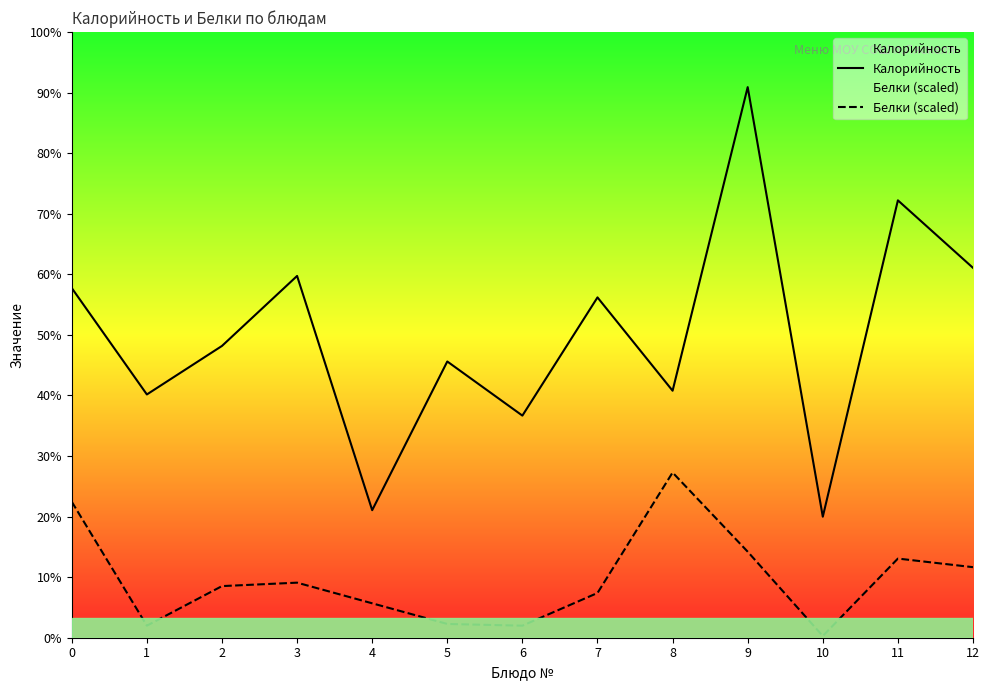

Does the chart display data point markers on the line(s)?

No